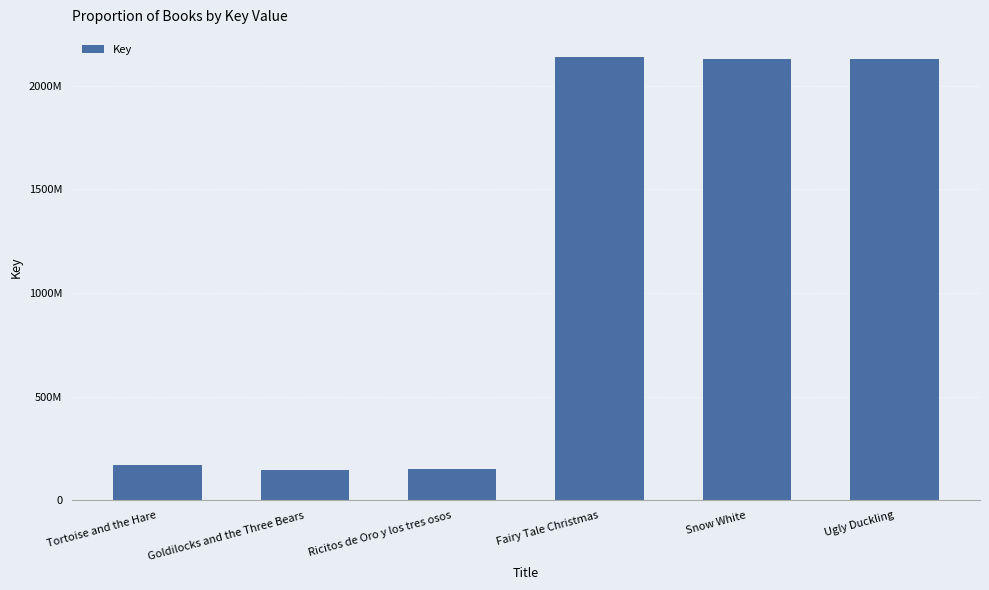

The value at Goldilocks and the Three Bears is 147459550. True or false?

True